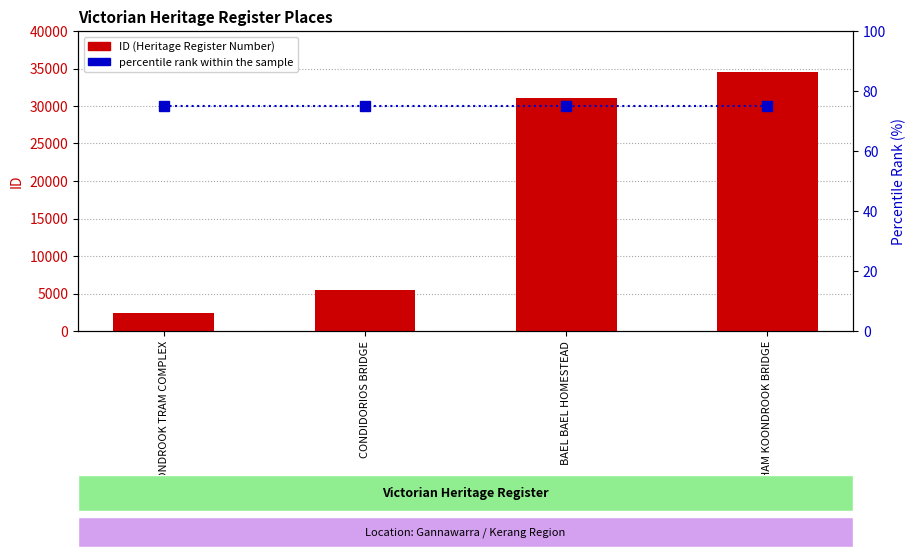

What is the smallest value displayed?

75